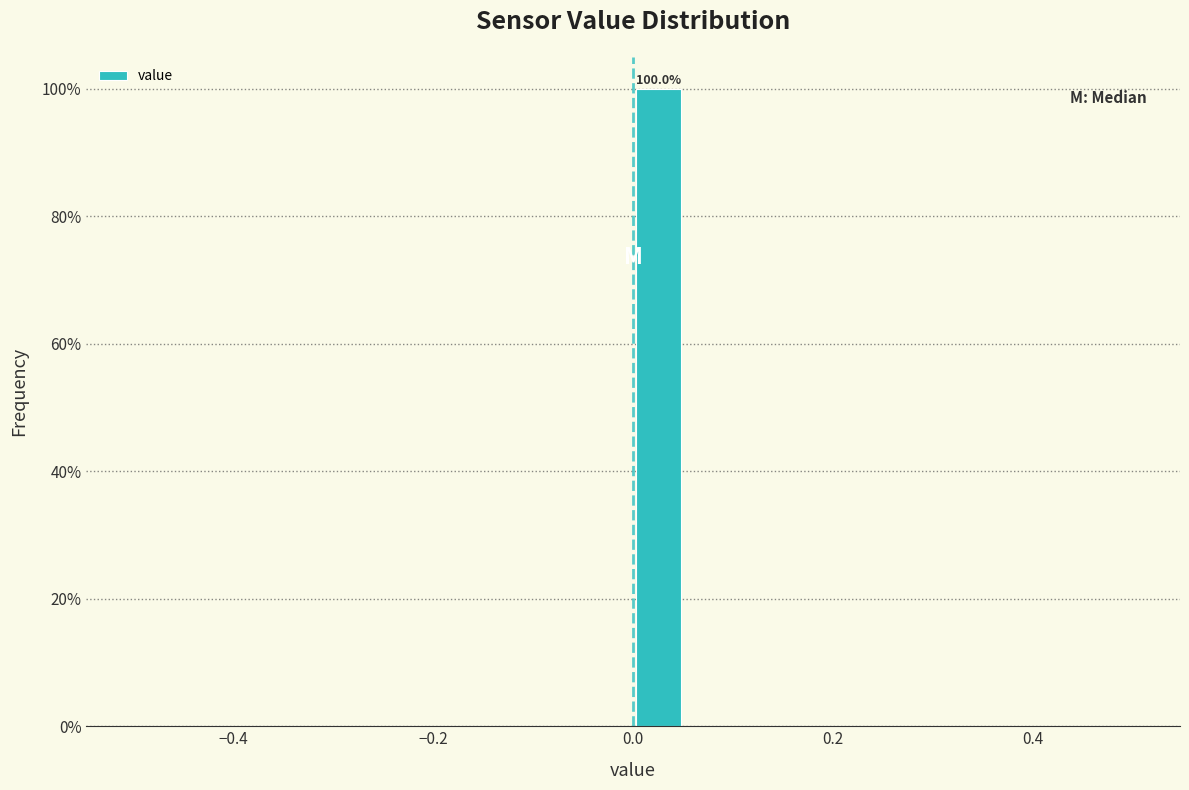

Read against the x-axis, roughly where is the centre of the tallest bar?

0.02